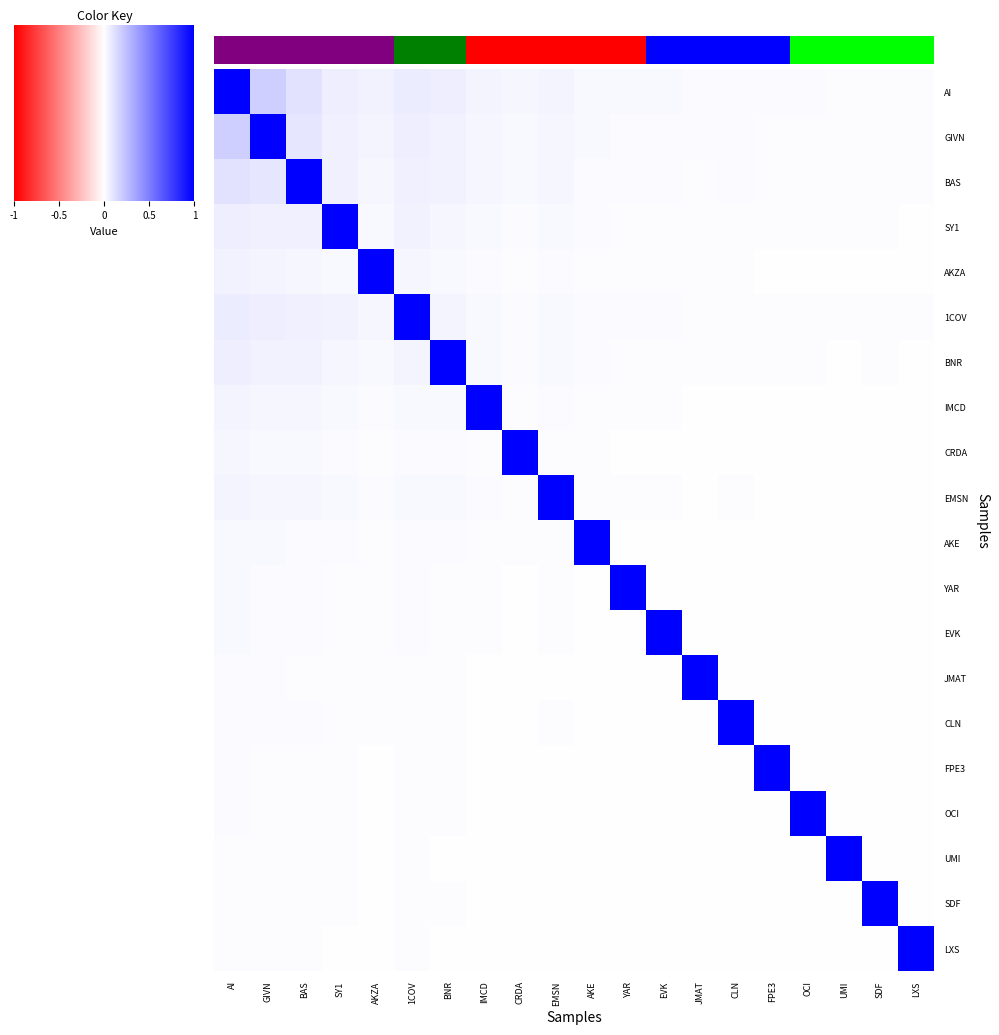

Reading right to left, extract all data points from this chart.

AI: LXS=0.0	SDF=0.0	UMI=0.0	OCI=0.0	FPE3=0.0	CLN=0.0	JMAT=0.0	EVK=0.0	YAR=0.0	AKE=0.0	EMSN=0.0	CRDA=0.0	IMCD=0.0	BNR=0.1	1COV=0.1	AKZA=0.1	SY1=0.1	BAS=0.1	GIVN=0.2	AI=1.0
GIVN: LXS=0.0	SDF=0.0	UMI=0.0	OCI=0.0	FPE3=0.0	CLN=0.0	JMAT=0.0	EVK=0.0	YAR=0.0	AKE=0.0	EMSN=0.0	CRDA=0.0	IMCD=0.0	BNR=0.1	1COV=0.1	AKZA=0.0	SY1=0.1	BAS=0.1	GIVN=1.0	AI=0.2
BAS: LXS=0.0	SDF=0.0	UMI=0.0	OCI=0.0	FPE3=0.0	CLN=0.0	JMAT=0.0	EVK=0.0	YAR=0.0	AKE=0.0	EMSN=0.0	CRDA=0.0	IMCD=0.0	BNR=0.0	1COV=0.1	AKZA=0.0	SY1=0.1	BAS=1.0	GIVN=0.1	AI=0.1
SY1: LXS=0.0	SDF=0.0	UMI=0.0	OCI=0.0	FPE3=0.0	CLN=0.0	JMAT=0.0	EVK=0.0	YAR=0.0	AKE=0.0	EMSN=0.0	CRDA=0.0	IMCD=0.0	BNR=0.0	1COV=0.0	AKZA=0.0	SY1=1.0	BAS=0.1	GIVN=0.1	AI=0.1
AKZA: LXS=0.0	SDF=0.0	UMI=0.0	OCI=0.0	FPE3=0.0	CLN=0.0	JMAT=0.0	EVK=0.0	YAR=0.0	AKE=0.0	EMSN=0.0	CRDA=0.0	IMCD=0.0	BNR=0.0	1COV=0.0	AKZA=1.0	SY1=0.0	BAS=0.0	GIVN=0.0	AI=0.1
1COV: LXS=0.0	SDF=0.0	UMI=0.0	OCI=0.0	FPE3=0.0	CLN=0.0	JMAT=0.0	EVK=0.0	YAR=0.0	AKE=0.0	EMSN=0.0	CRDA=0.0	IMCD=0.0	BNR=0.0	1COV=1.0	AKZA=0.0	SY1=0.0	BAS=0.1	GIVN=0.1	AI=0.1
BNR: LXS=0.0	SDF=0.0	UMI=0.0	OCI=0.0	FPE3=0.0	CLN=0.0	JMAT=0.0	EVK=0.0	YAR=0.0	AKE=0.0	EMSN=0.0	CRDA=0.0	IMCD=0.0	BNR=1.0	1COV=0.0	AKZA=0.0	SY1=0.0	BAS=0.0	GIVN=0.1	AI=0.1
IMCD: LXS=0.0	SDF=0.0	UMI=0.0	OCI=0.0	FPE3=0.0	CLN=0.0	JMAT=0.0	EVK=0.0	YAR=0.0	AKE=0.0	EMSN=0.0	CRDA=0.0	IMCD=1.0	BNR=0.0	1COV=0.0	AKZA=0.0	SY1=0.0	BAS=0.0	GIVN=0.0	AI=0.0
CRDA: LXS=0.0	SDF=0.0	UMI=0.0	OCI=0.0	FPE3=0.0	CLN=0.0	JMAT=0.0	EVK=0.0	YAR=0.0	AKE=0.0	EMSN=0.0	CRDA=1.0	IMCD=0.0	BNR=0.0	1COV=0.0	AKZA=0.0	SY1=0.0	BAS=0.0	GIVN=0.0	AI=0.0
EMSN: LXS=0.0	SDF=0.0	UMI=0.0	OCI=0.0	FPE3=0.0	CLN=0.0	JMAT=0.0	EVK=0.0	YAR=0.0	AKE=0.0	EMSN=1.0	CRDA=0.0	IMCD=0.0	BNR=0.0	1COV=0.0	AKZA=0.0	SY1=0.0	BAS=0.0	GIVN=0.0	AI=0.0
AKE: LXS=0.0	SDF=0.0	UMI=0.0	OCI=0.0	FPE3=0.0	CLN=0.0	JMAT=0.0	EVK=0.0	YAR=0.0	AKE=1.0	EMSN=0.0	CRDA=0.0	IMCD=0.0	BNR=0.0	1COV=0.0	AKZA=0.0	SY1=0.0	BAS=0.0	GIVN=0.0	AI=0.0
YAR: LXS=0.0	SDF=0.0	UMI=0.0	OCI=0.0	FPE3=0.0	CLN=0.0	JMAT=0.0	EVK=0.0	YAR=1.0	AKE=0.0	EMSN=0.0	CRDA=0.0	IMCD=0.0	BNR=0.0	1COV=0.0	AKZA=0.0	SY1=0.0	BAS=0.0	GIVN=0.0	AI=0.0
EVK: LXS=0.0	SDF=0.0	UMI=0.0	OCI=0.0	FPE3=0.0	CLN=0.0	JMAT=0.0	EVK=1.0	YAR=0.0	AKE=0.0	EMSN=0.0	CRDA=0.0	IMCD=0.0	BNR=0.0	1COV=0.0	AKZA=0.0	SY1=0.0	BAS=0.0	GIVN=0.0	AI=0.0
JMAT: LXS=0.0	SDF=0.0	UMI=0.0	OCI=0.0	FPE3=0.0	CLN=0.0	JMAT=1.0	EVK=0.0	YAR=0.0	AKE=0.0	EMSN=0.0	CRDA=0.0	IMCD=0.0	BNR=0.0	1COV=0.0	AKZA=0.0	SY1=0.0	BAS=0.0	GIVN=0.0	AI=0.0
CLN: LXS=0.0	SDF=0.0	UMI=0.0	OCI=0.0	FPE3=0.0	CLN=1.0	JMAT=0.0	EVK=0.0	YAR=0.0	AKE=0.0	EMSN=0.0	CRDA=0.0	IMCD=0.0	BNR=0.0	1COV=0.0	AKZA=0.0	SY1=0.0	BAS=0.0	GIVN=0.0	AI=0.0
FPE3: LXS=0.0	SDF=0.0	UMI=0.0	OCI=0.0	FPE3=1.0	CLN=0.0	JMAT=0.0	EVK=0.0	YAR=0.0	AKE=0.0	EMSN=0.0	CRDA=0.0	IMCD=0.0	BNR=0.0	1COV=0.0	AKZA=0.0	SY1=0.0	BAS=0.0	GIVN=0.0	AI=0.0
OCI: LXS=0.0	SDF=0.0	UMI=0.0	OCI=1.0	FPE3=0.0	CLN=0.0	JMAT=0.0	EVK=0.0	YAR=0.0	AKE=0.0	EMSN=0.0	CRDA=0.0	IMCD=0.0	BNR=0.0	1COV=0.0	AKZA=0.0	SY1=0.0	BAS=0.0	GIVN=0.0	AI=0.0
UMI: LXS=0.0	SDF=0.0	UMI=1.0	OCI=0.0	FPE3=0.0	CLN=0.0	JMAT=0.0	EVK=0.0	YAR=0.0	AKE=0.0	EMSN=0.0	CRDA=0.0	IMCD=0.0	BNR=0.0	1COV=0.0	AKZA=0.0	SY1=0.0	BAS=0.0	GIVN=0.0	AI=0.0
SDF: LXS=0.0	SDF=1.0	UMI=0.0	OCI=0.0	FPE3=0.0	CLN=0.0	JMAT=0.0	EVK=0.0	YAR=0.0	AKE=0.0	EMSN=0.0	CRDA=0.0	IMCD=0.0	BNR=0.0	1COV=0.0	AKZA=0.0	SY1=0.0	BAS=0.0	GIVN=0.0	AI=0.0
LXS: LXS=1.0	SDF=0.0	UMI=0.0	OCI=0.0	FPE3=0.0	CLN=0.0	JMAT=0.0	EVK=0.0	YAR=0.0	AKE=0.0	EMSN=0.0	CRDA=0.0	IMCD=0.0	BNR=0.0	1COV=0.0	AKZA=0.0	SY1=0.0	BAS=0.0	GIVN=0.0	AI=0.0